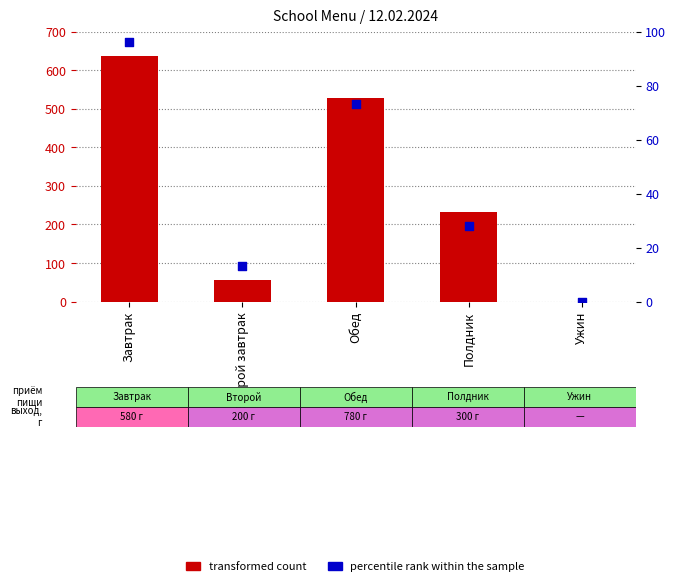

At how many categories does at least one series exceed 327?

2